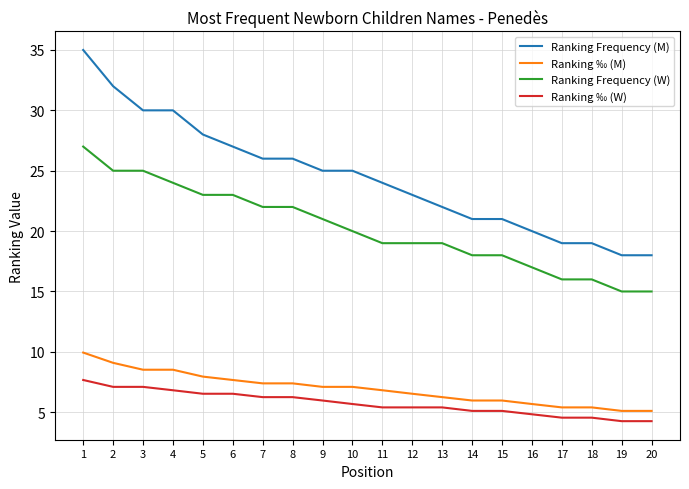

What is the maximum value shown in the chart?

35.0